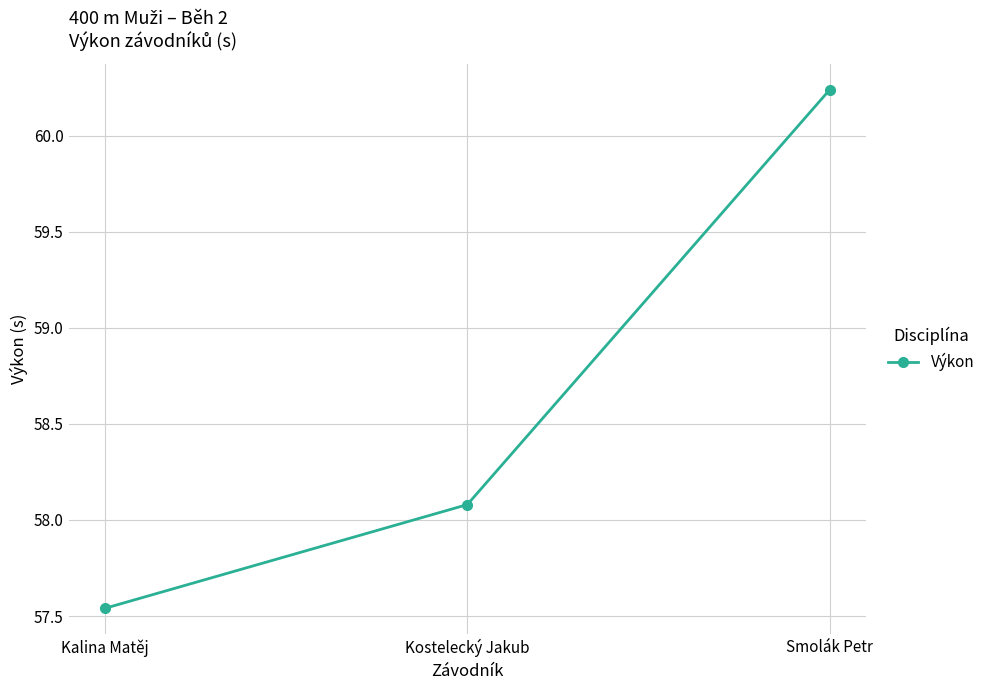

How many series are shown in this chart?

1